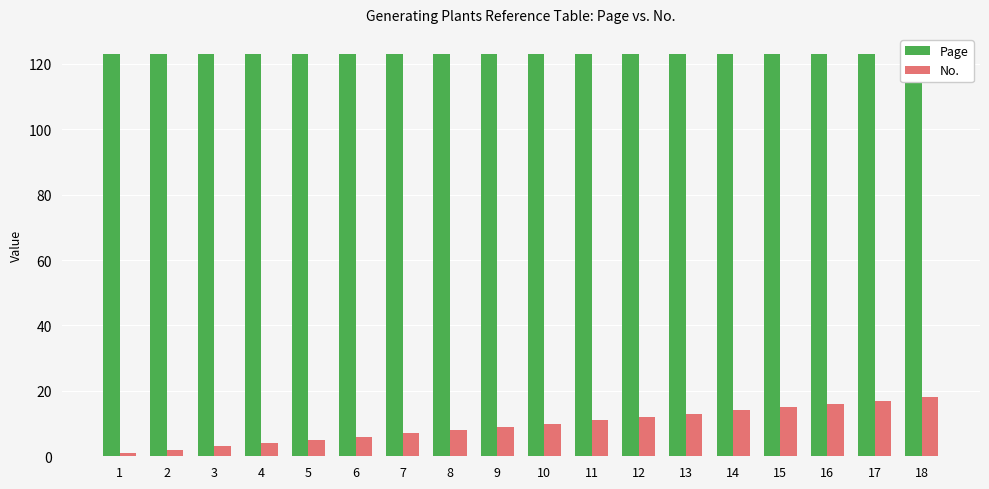

At which label is Page closest to 123?

1